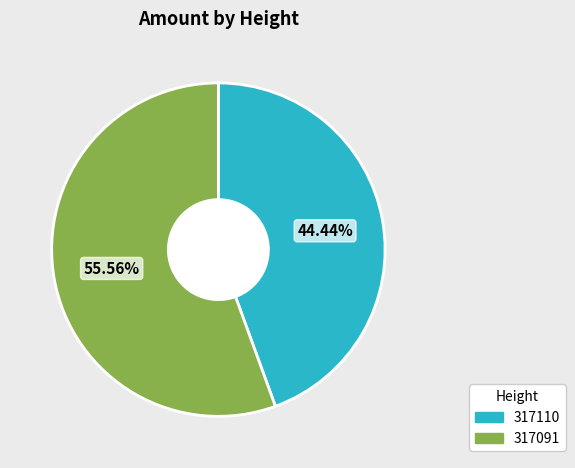

Do 317110 and 317091 together represent more than half of the pie?

Yes